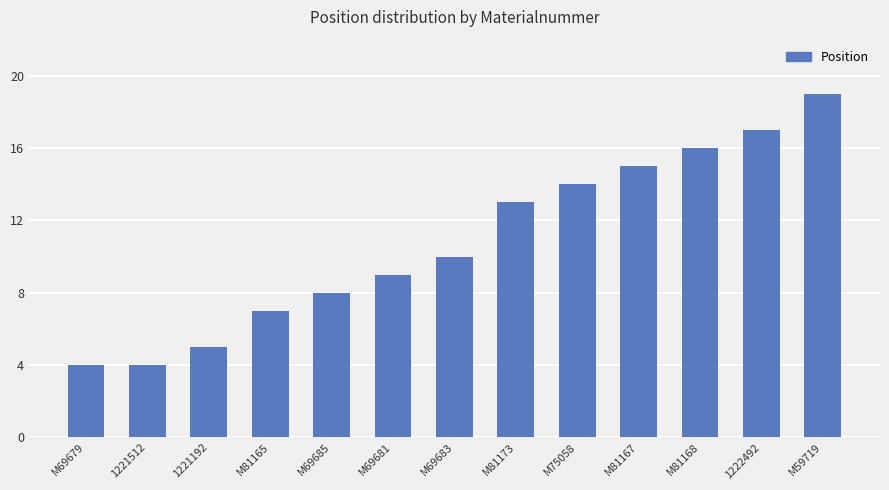

What is the smallest value displayed?

4